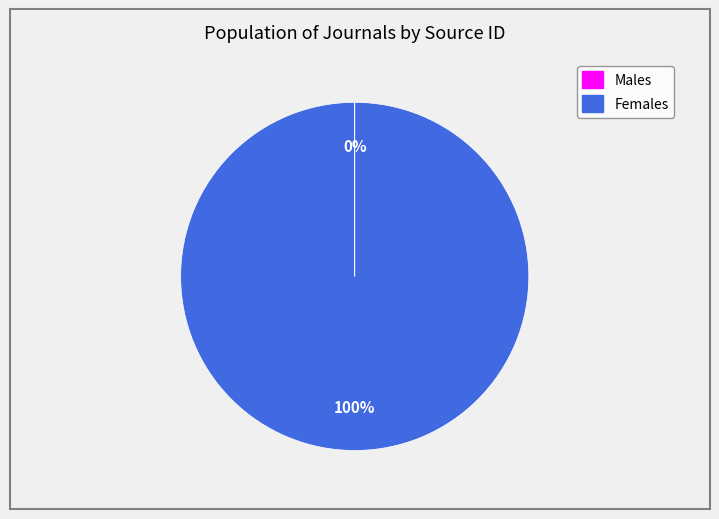

Does any single category account for the majority?

Yes